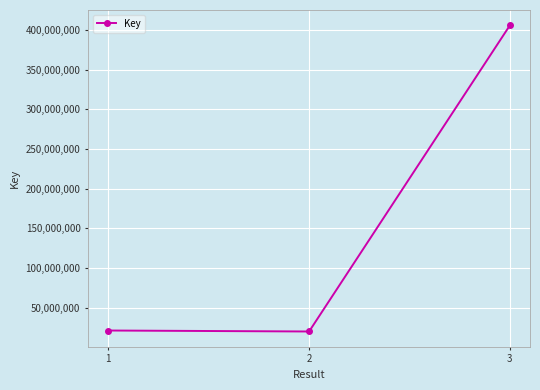

Approximately how many times larger is the value at 3 compared to 2?

20.2